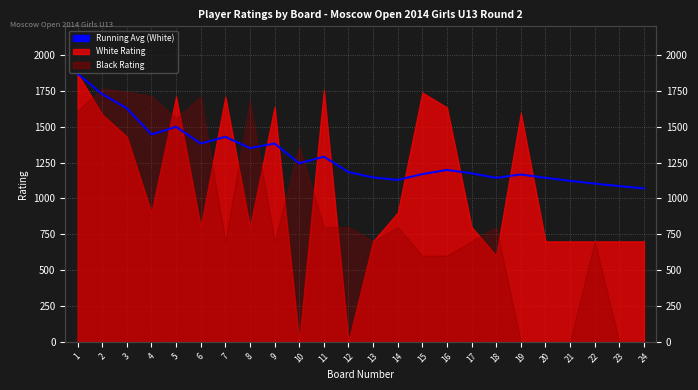

Reading right to left, transcribe all the data shown in this chart.

24=1069.5	23=1085.6	22=1103.1	21=1122.3	20=1143.4	19=1166.7	18=1142.9	17=1174.8	16=1198.2	15=1169.2	14=1128.6	13=1146.2	12=1183.3	11=1290.9	10=1244.3	9=1382.6	8=1350.5	7=1429.1	6=1382.5	5=1499.0	4=1446.0	3=1628.0	2=1727.0	1=1869.0